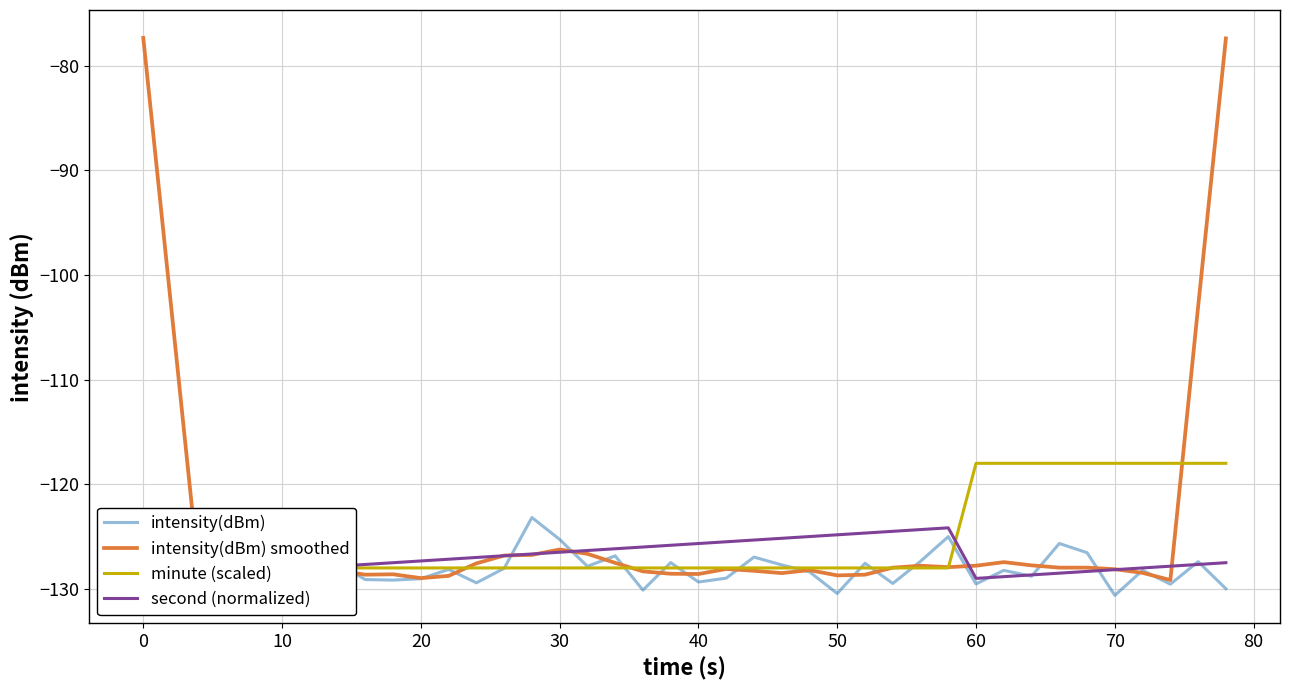

How many lines are shown in the chart?

4